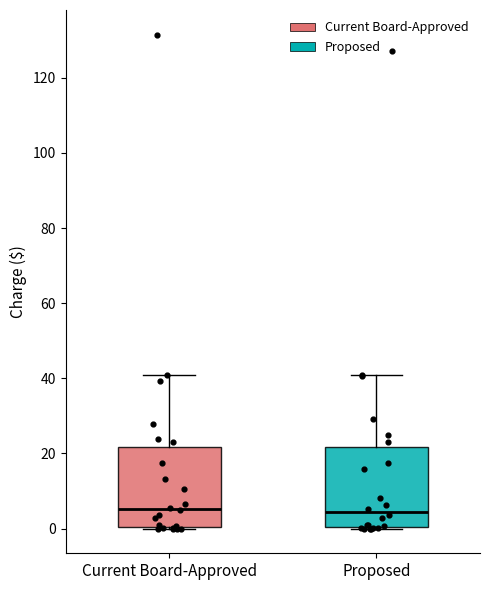

Reading left to right, read every box against the y-axis: the position of its median line, the range the box covers, and the ends of its whiskers. The values are not printed on the chart, so give them approximately, as read against the axis.

Current Board-Approved: median 6, box 0 to 22, whiskers 0 to 40
Proposed: median 4, box 0 to 22, whiskers 0 to 40